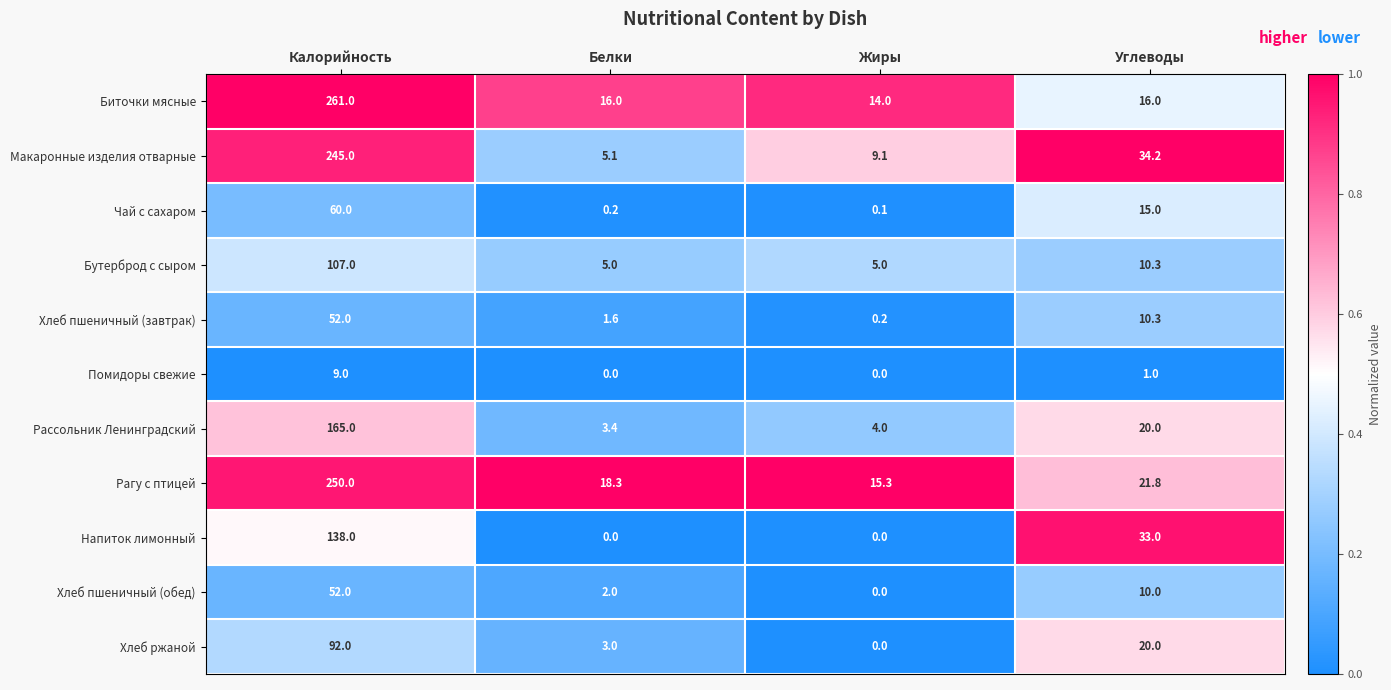

The Рагу с птицей series shows 18.3 at Белки. True or false?

True